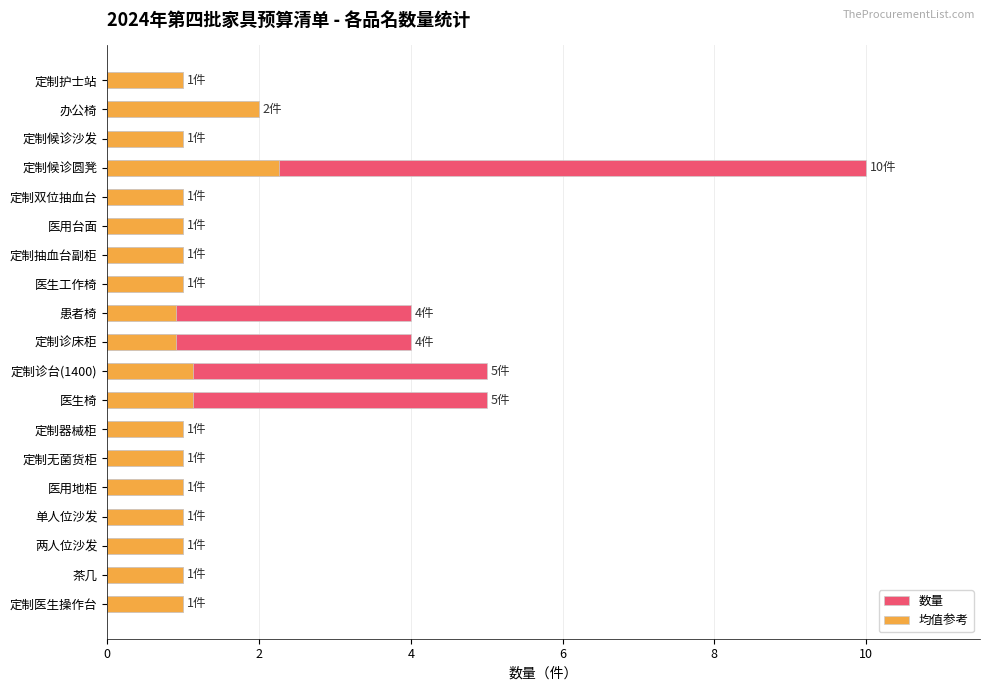

What are all the series names shown in the legend?

数量, 均值参考